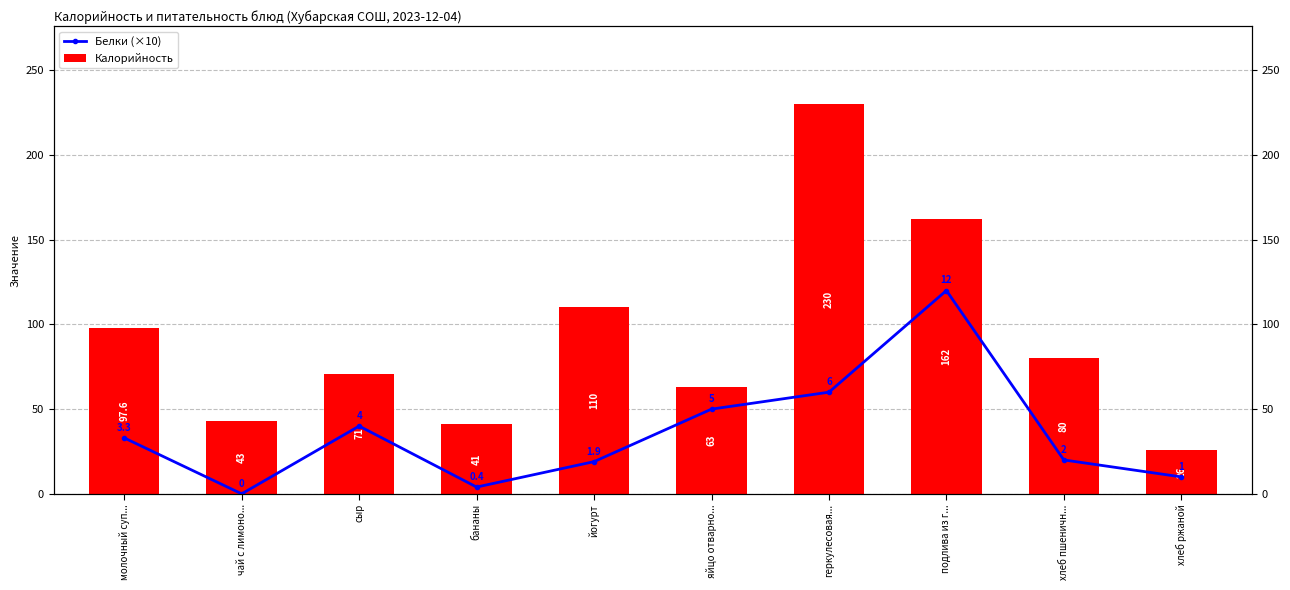

Which series has the largest range (max minus min)?

Калорийность